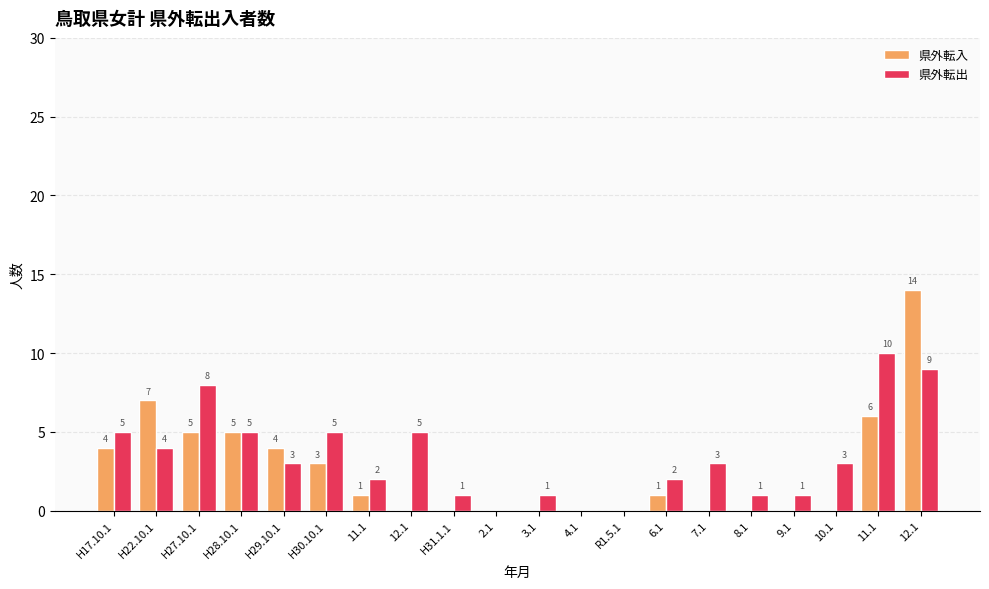

How many values in 県外転入 are above zero?

10